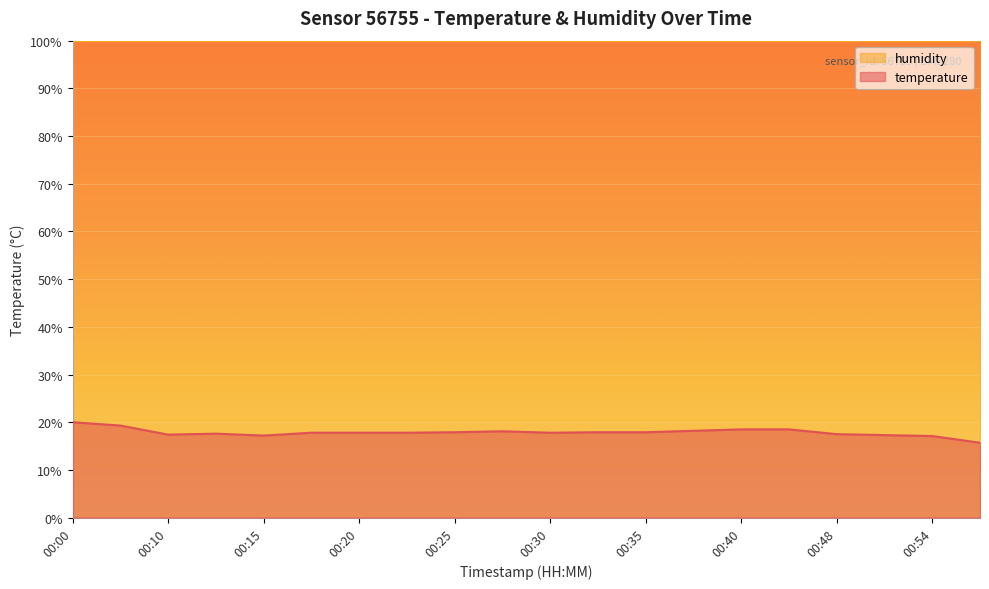

How many interior local valleys (lower than both neighbors) does the data have?

3